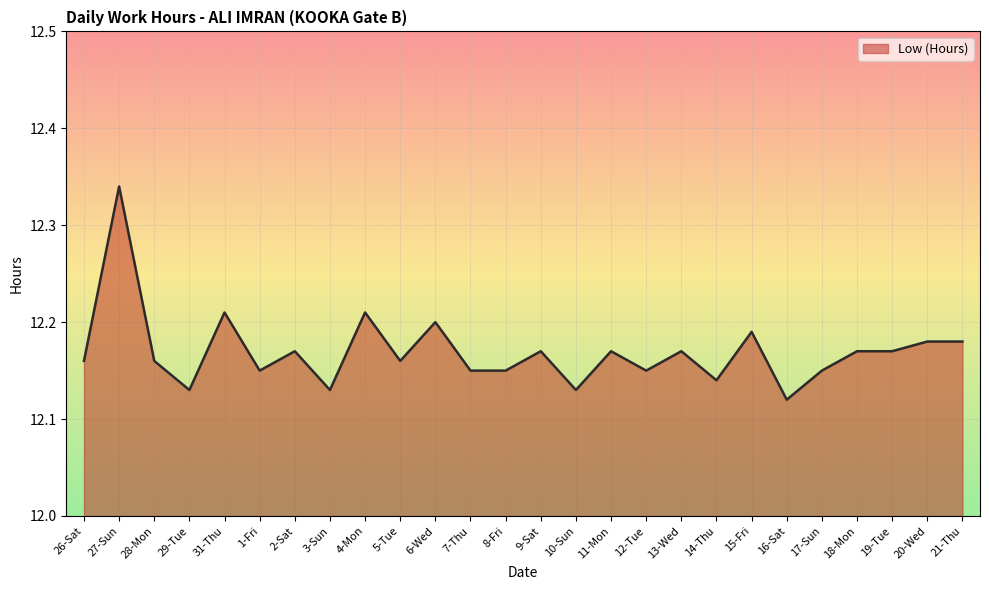

Does the chart display data point markers on the line(s)?

No